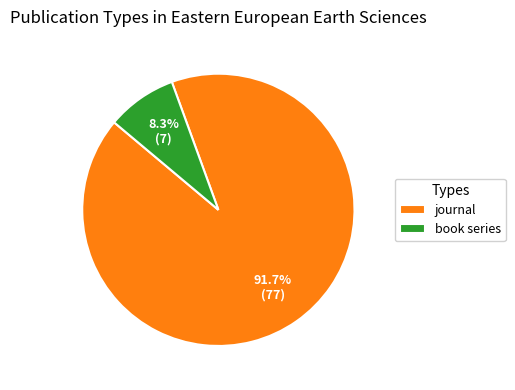

What percentage do journal and book series together represent?

100.0%